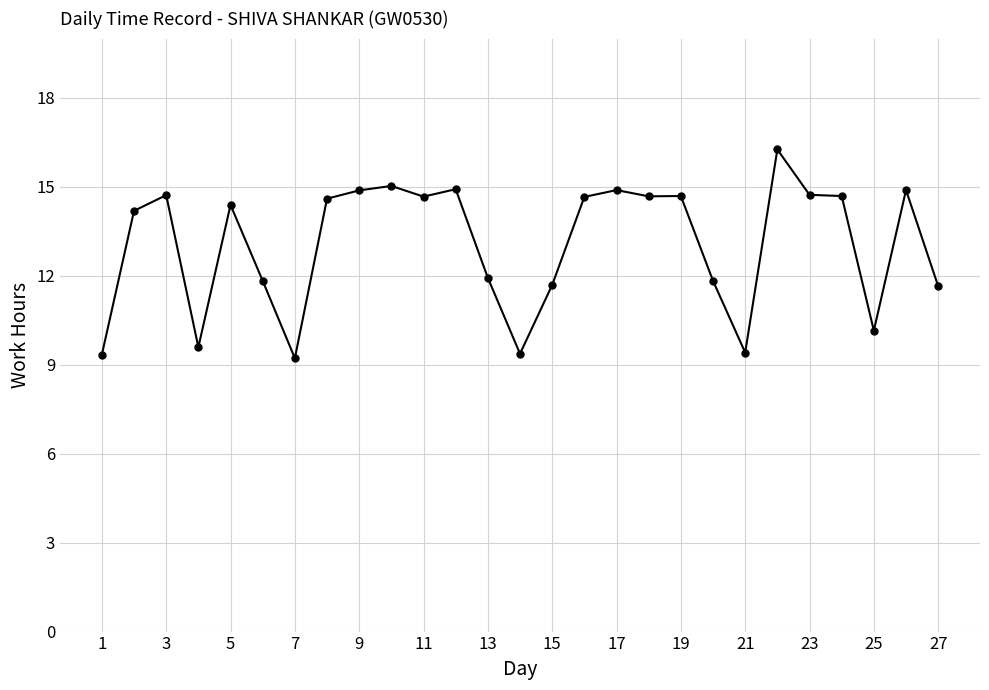

True or false: there are more than 1 points higher than both neighbors.

True